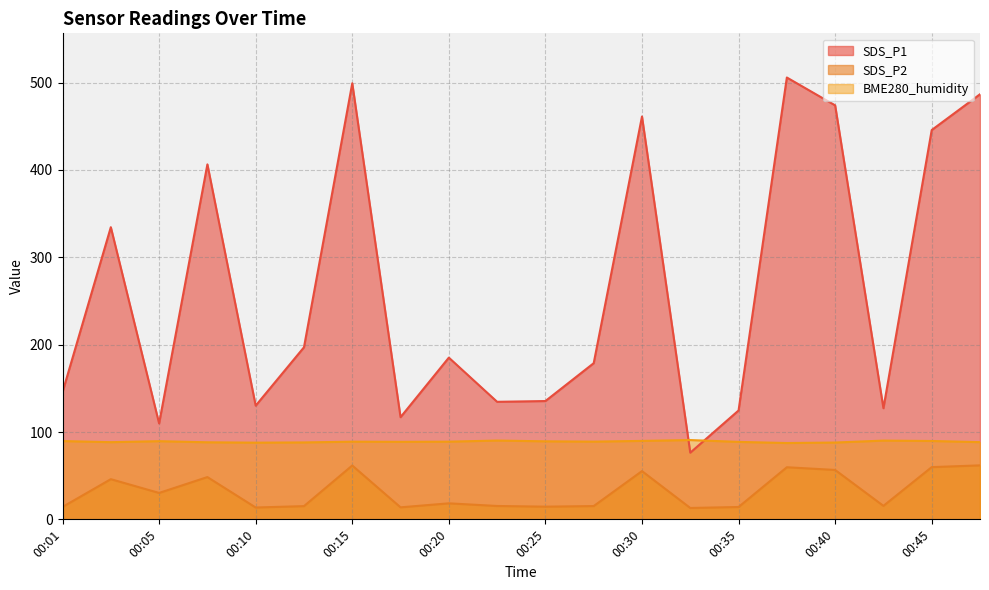

What is the approximate value of SDS_P1 at 00:10?

130.2